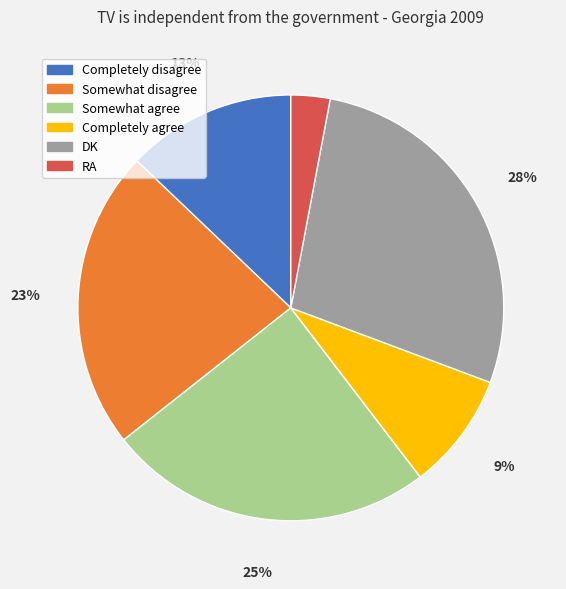

How many segments does this pie chart have?

6